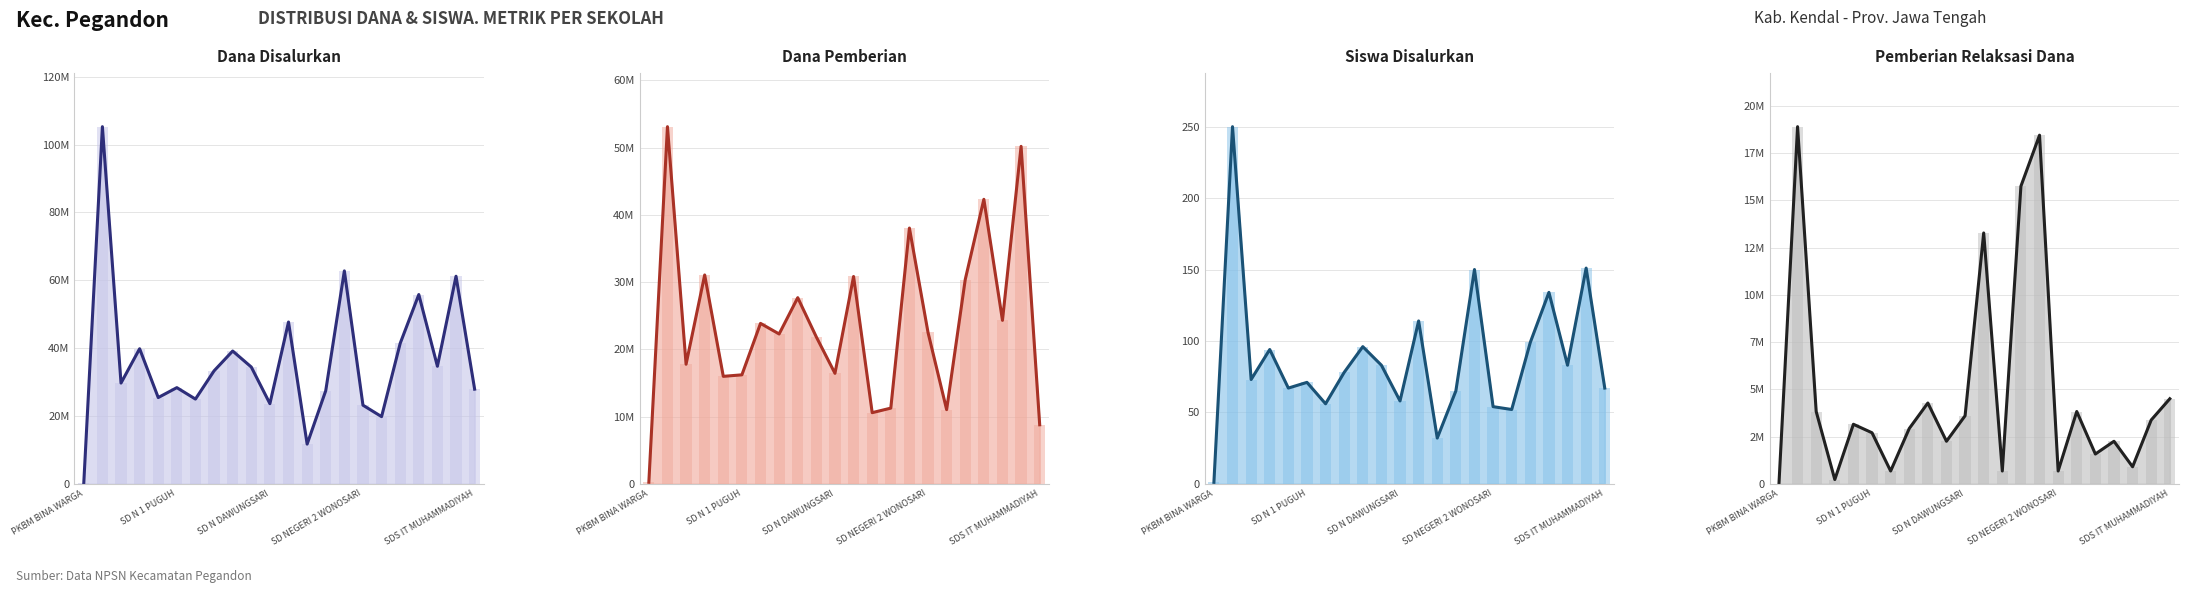

At which label is Pemberian Relaksasi Dana closest to 9450000?

11